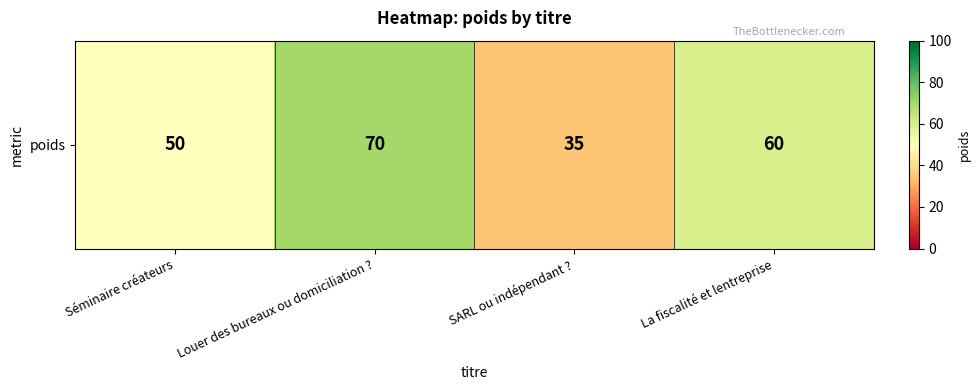

Count the values in the range 50 to 70.

3